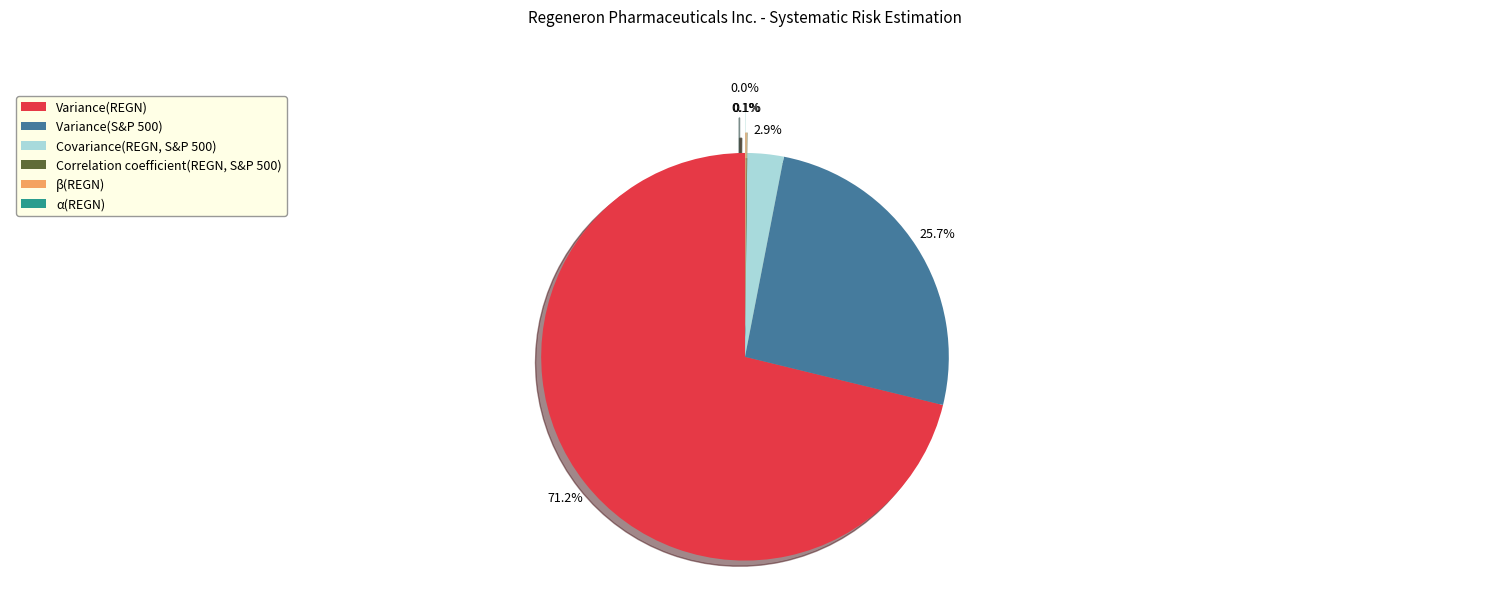

What percentage is the Covariance(REGN, S&P 500) slice, to the nearest percent?

3%